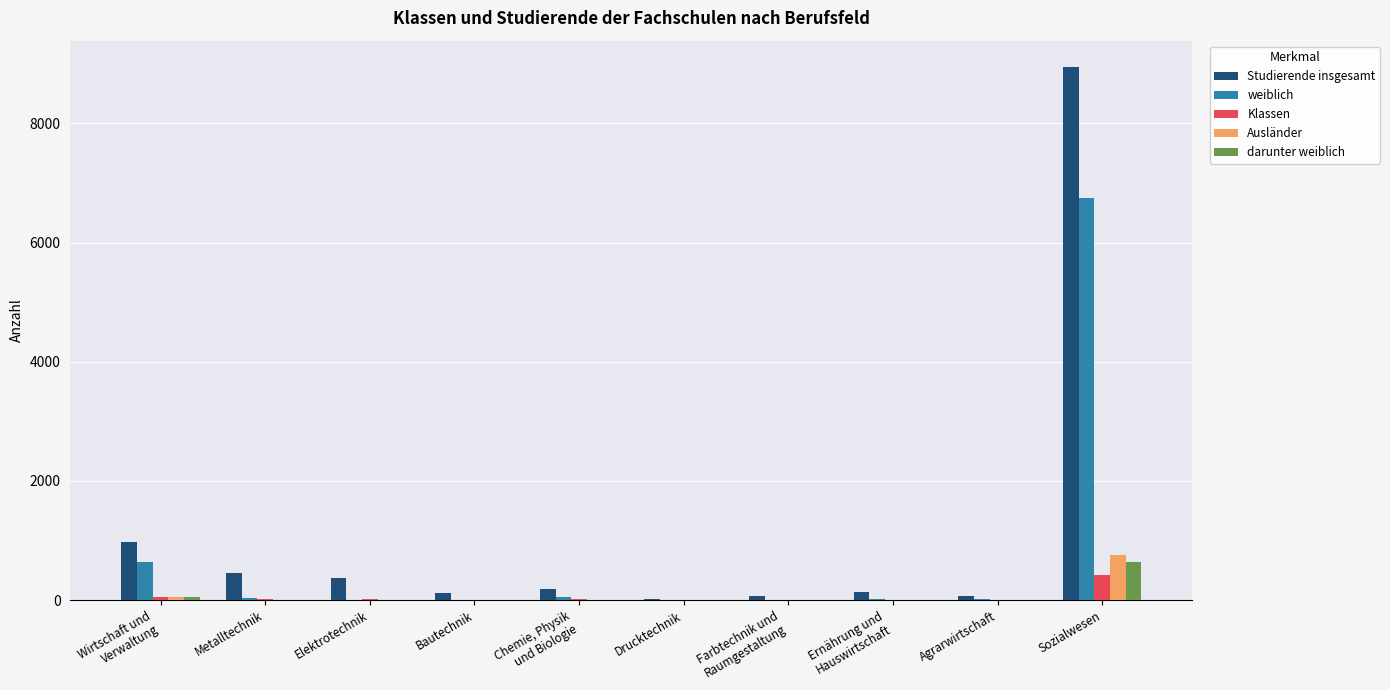

Are the bars grouped side by side (vs. stacked)?

Yes